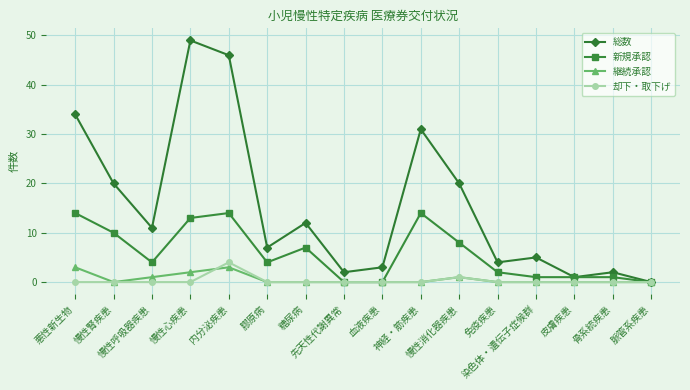

Which series has the largest total across all categories?

総数